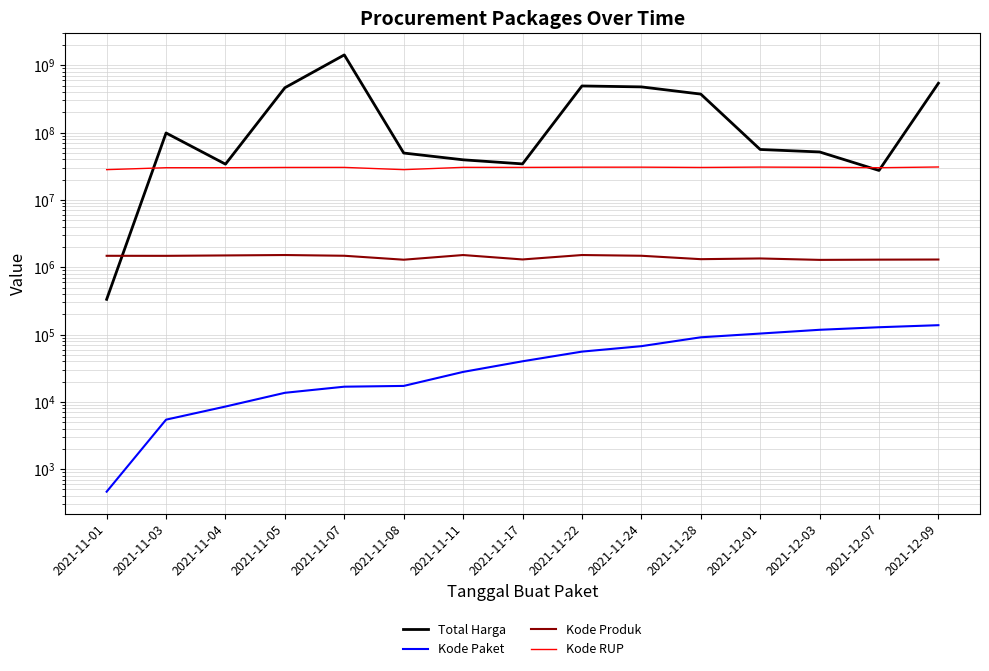

Where is Kode Produk nearest to the value 1403068?

2021-12-01